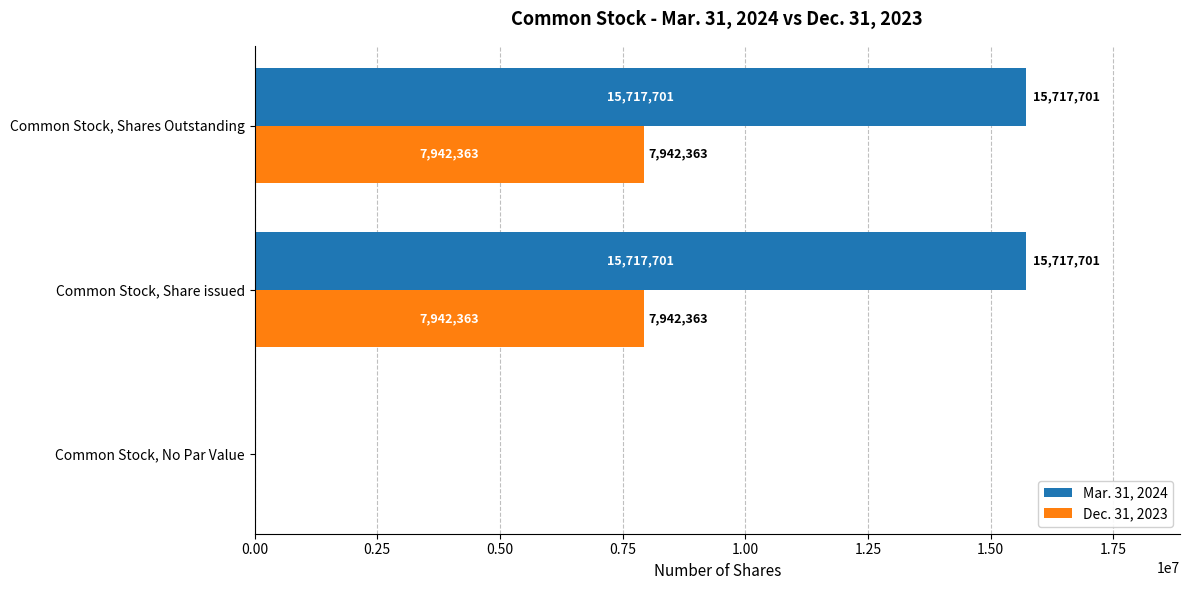

What is the total value across all series at Common Stock, Share issued?

23660064